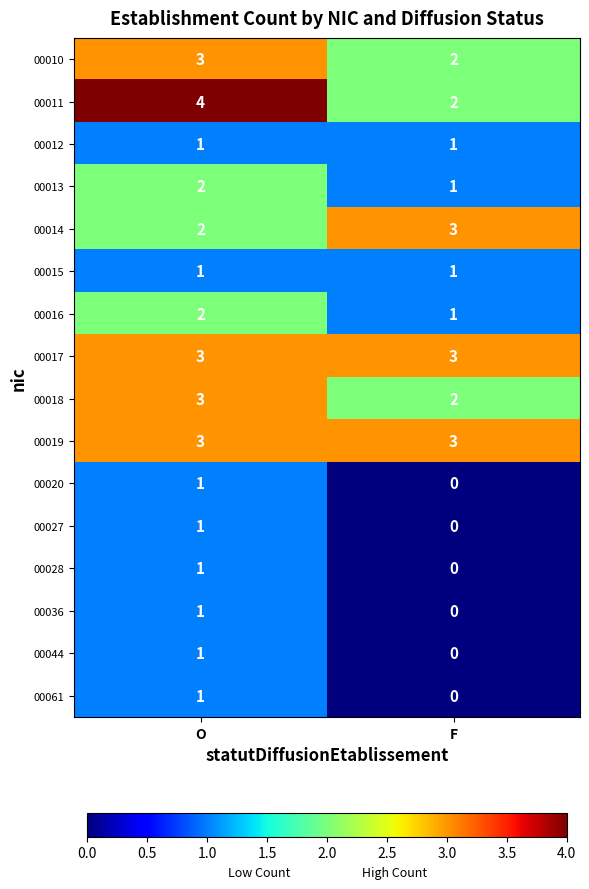

What is the average value of the 00019 series?

3